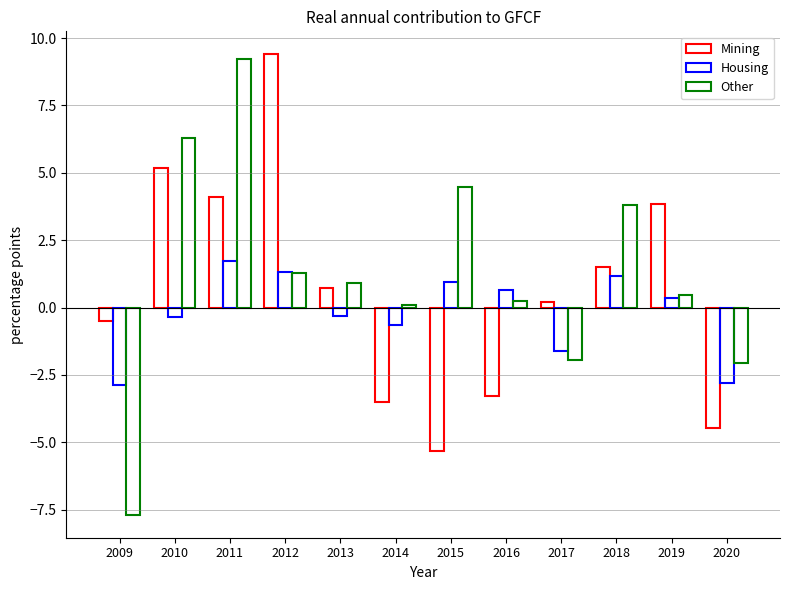

The Mining series shows 1.0 at 2018. True or false?

False